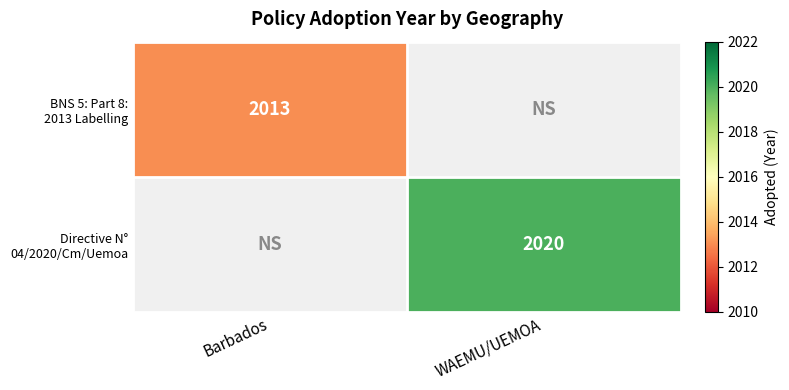

Which label corresponds to the smallest value in the chart?

Barbados